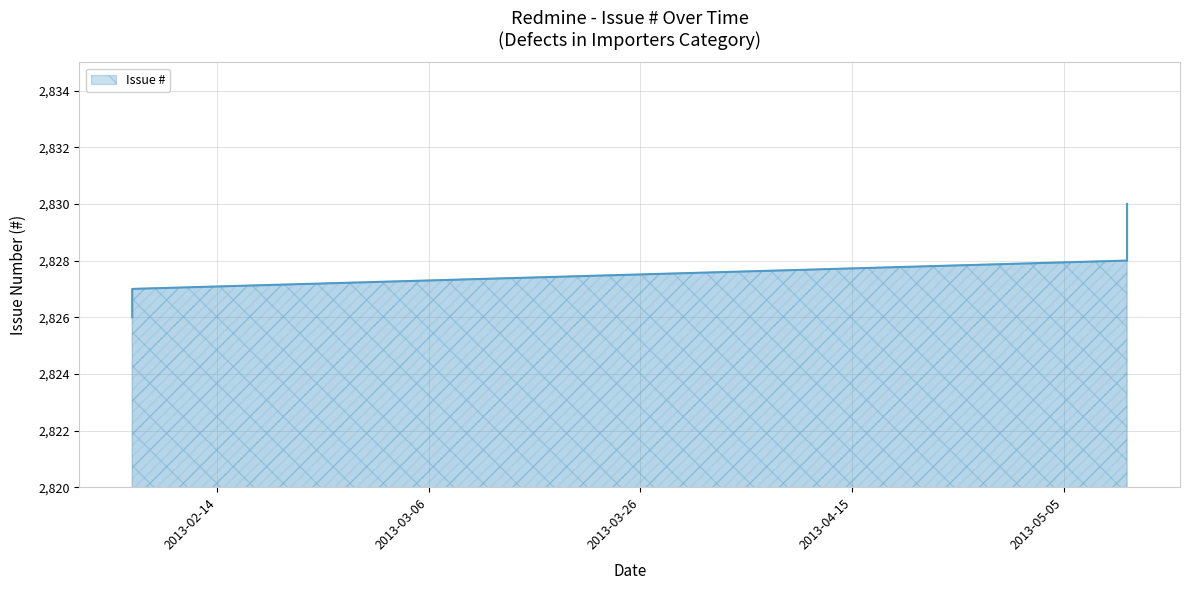

List the labels in order of value, largest first.

2013-05-11, 2013-05-11, 2013-02-06, 2013-02-06